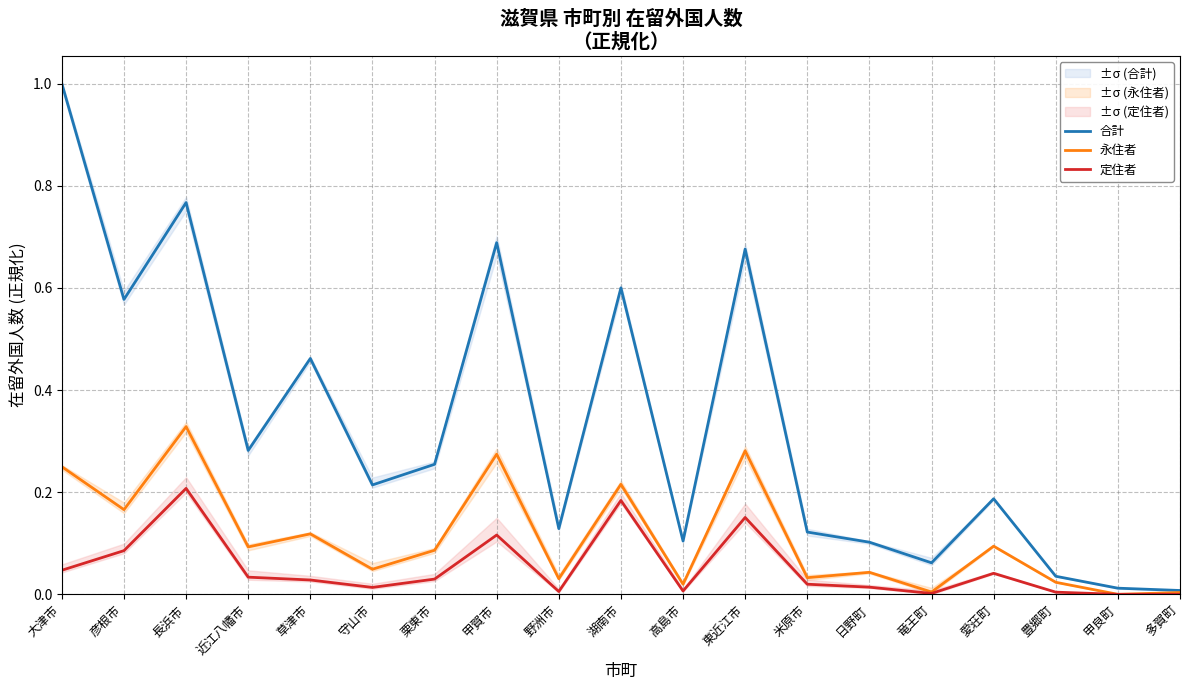

Reading left to right, list all the values displayed in this chart.

合計: 大津市=1.0	彦根市=0.6	長浜市=0.8	近江八幡市=0.3	草津市=0.5	守山市=0.2	栗東市=0.3	甲賀市=0.7	野洲市=0.1	湖南市=0.6	高島市=0.1	東近江市=0.7	米原市=0.1	日野町=0.1	竜王町=0.1	愛荘町=0.2	豊郷町=0.0	甲良町=0.0	多賀町=0.0
永住者: 大津市=0.2	彦根市=0.2	長浜市=0.3	近江八幡市=0.1	草津市=0.1	守山市=0.0	栗東市=0.1	甲賀市=0.3	野洲市=0.0	湖南市=0.2	高島市=0.0	東近江市=0.3	米原市=0.0	日野町=0.0	竜王町=0.0	愛荘町=0.1	豊郷町=0.0	甲良町=0.0	多賀町=0.0
定住者: 大津市=0.0	彦根市=0.1	長浜市=0.2	近江八幡市=0.0	草津市=0.0	守山市=0.0	栗東市=0.0	甲賀市=0.1	野洲市=0.0	湖南市=0.2	高島市=0.0	東近江市=0.2	米原市=0.0	日野町=0.0	竜王町=0.0	愛荘町=0.0	豊郷町=0.0	甲良町=0.0	多賀町=0.0